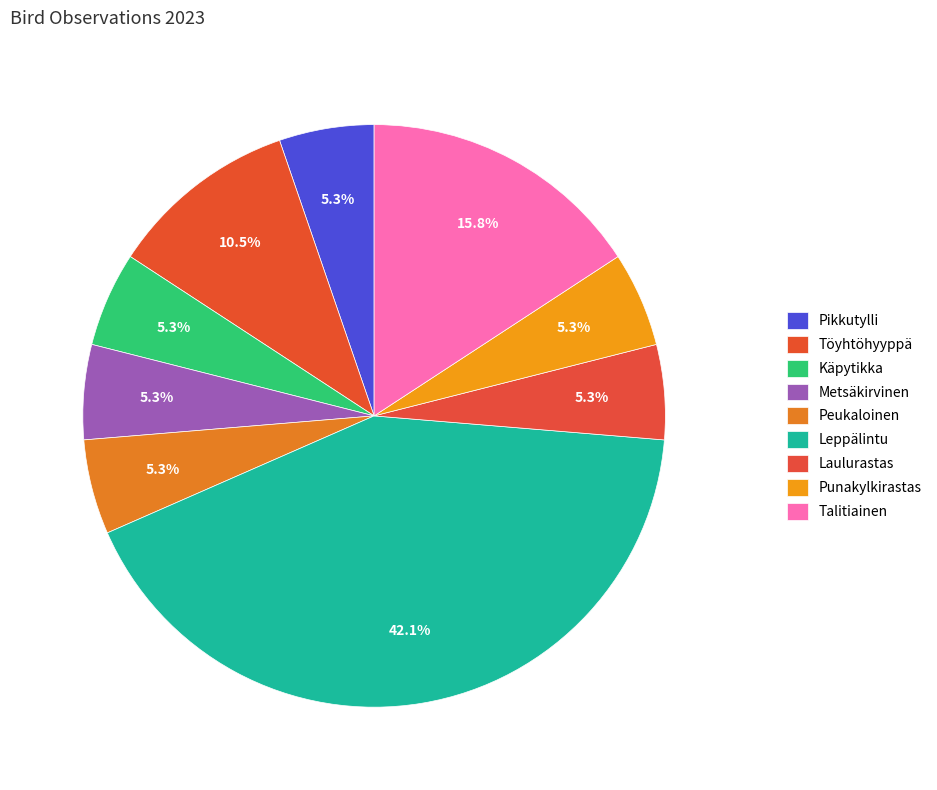

What percentage is the Metsäkirvinen slice, to the nearest percent?

5%